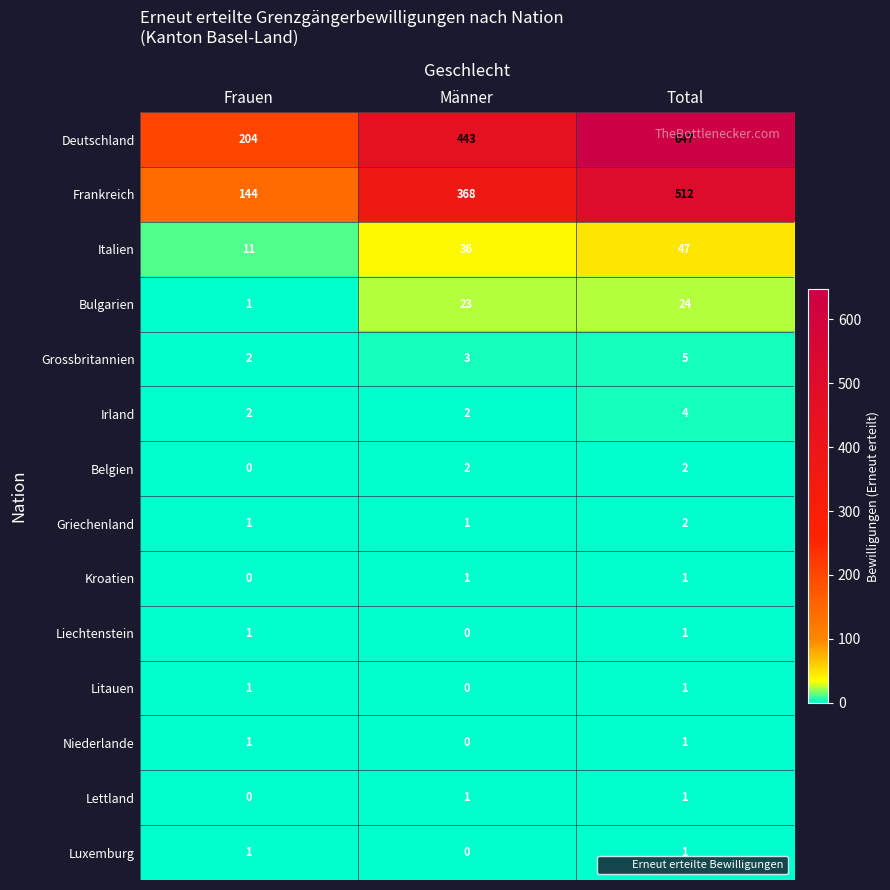

What is the sum of the Frankreich values at Männer and Total?

880